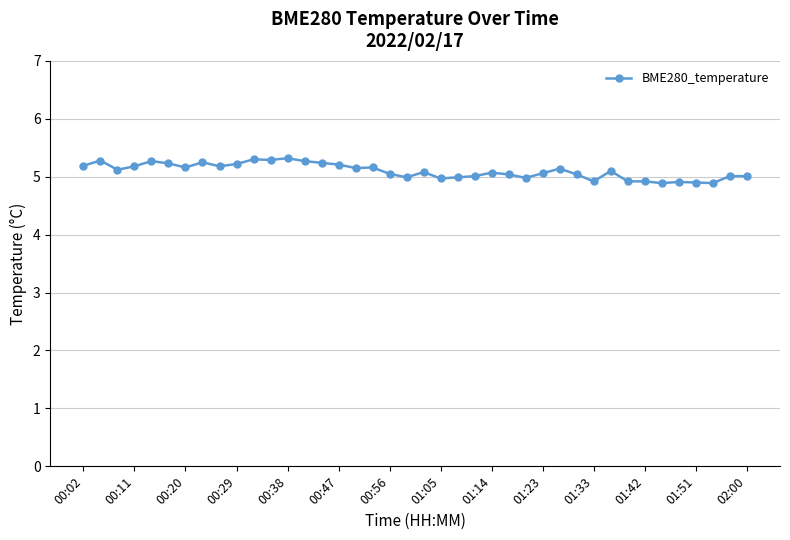

What is the value of the 40th point from the left?

5.0